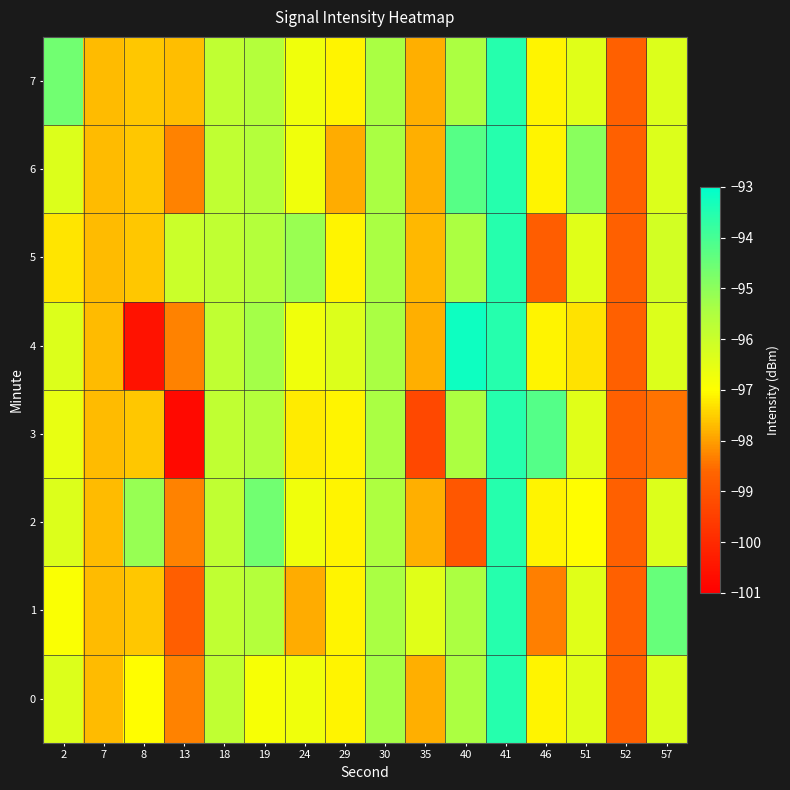

Between 18 and 2, which is larger?

18